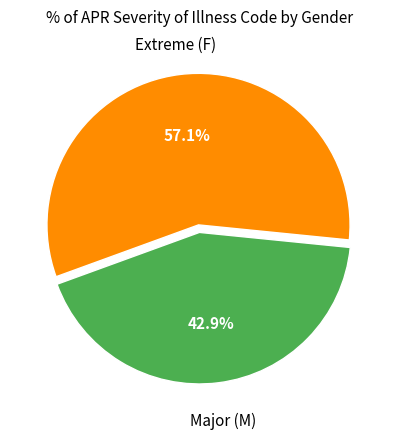

Does any single category account for the majority?

Yes